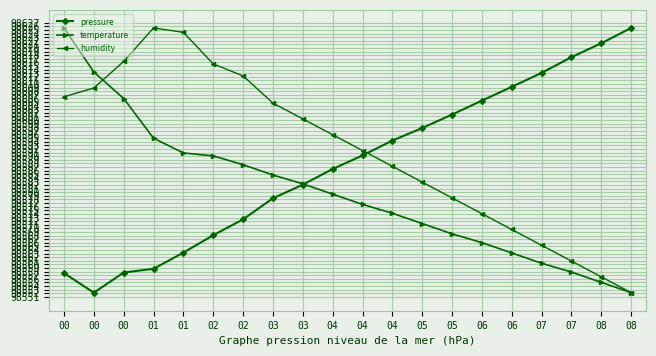

Does the chart have visible grid lines?

Yes